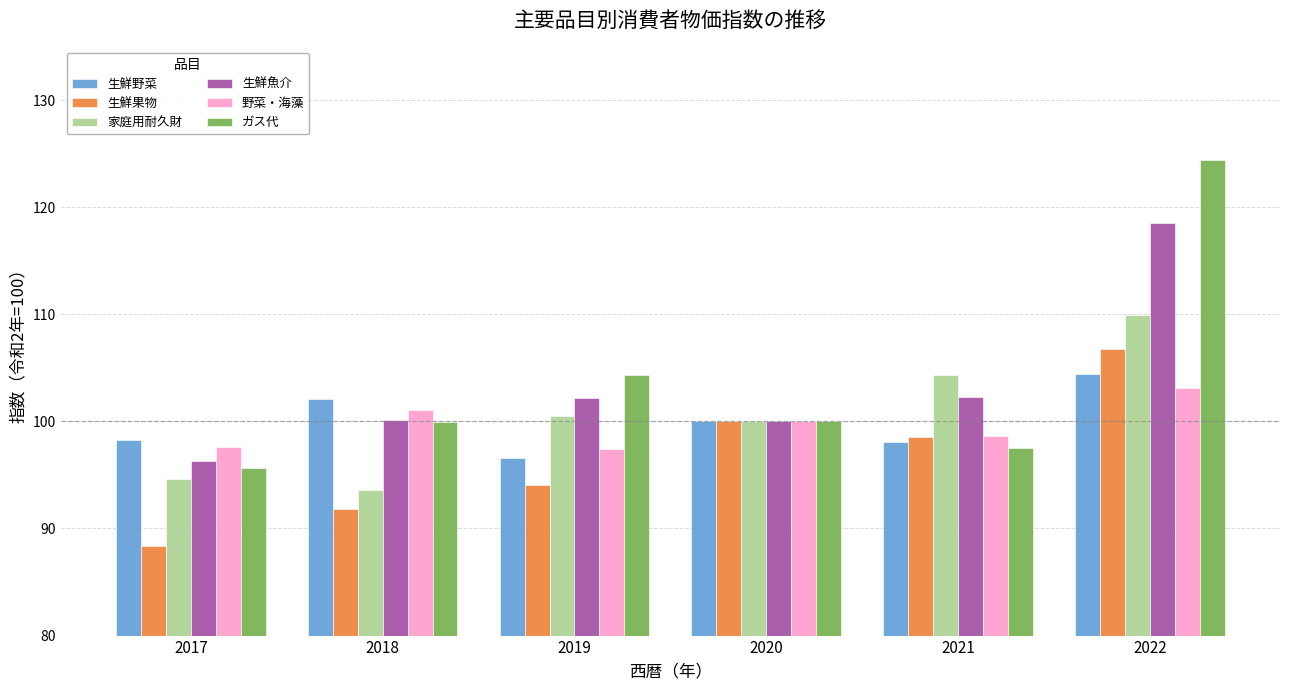

What is the smallest value displayed?

88.4